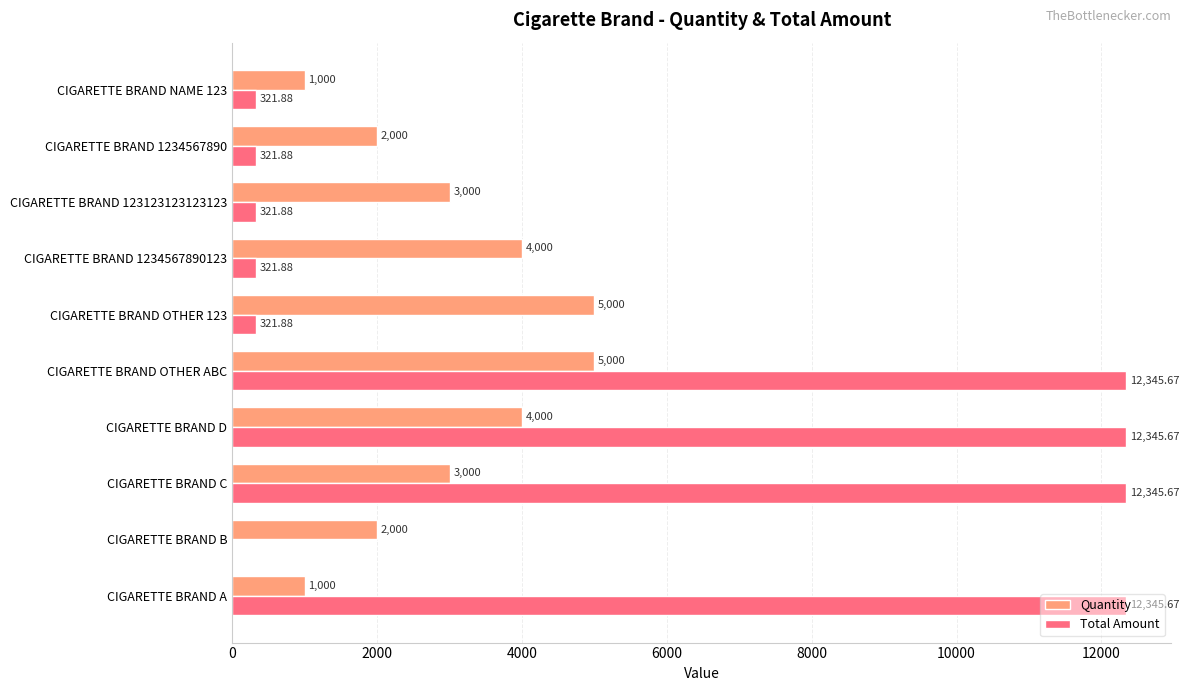

Between CIGARETTE BRAND OTHER 123 and CIGARETTE BRAND 123123123123123, which series saw the biggest shift?

Quantity